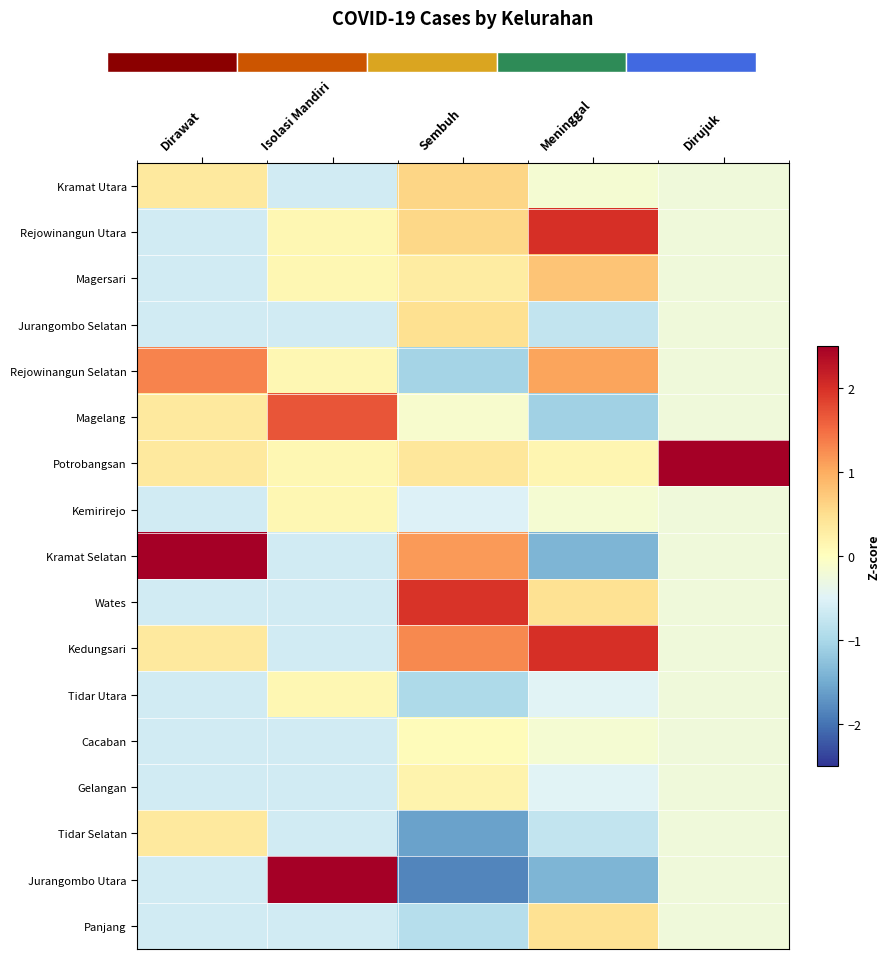

What is the minimum value shown in the chart?

-1.8